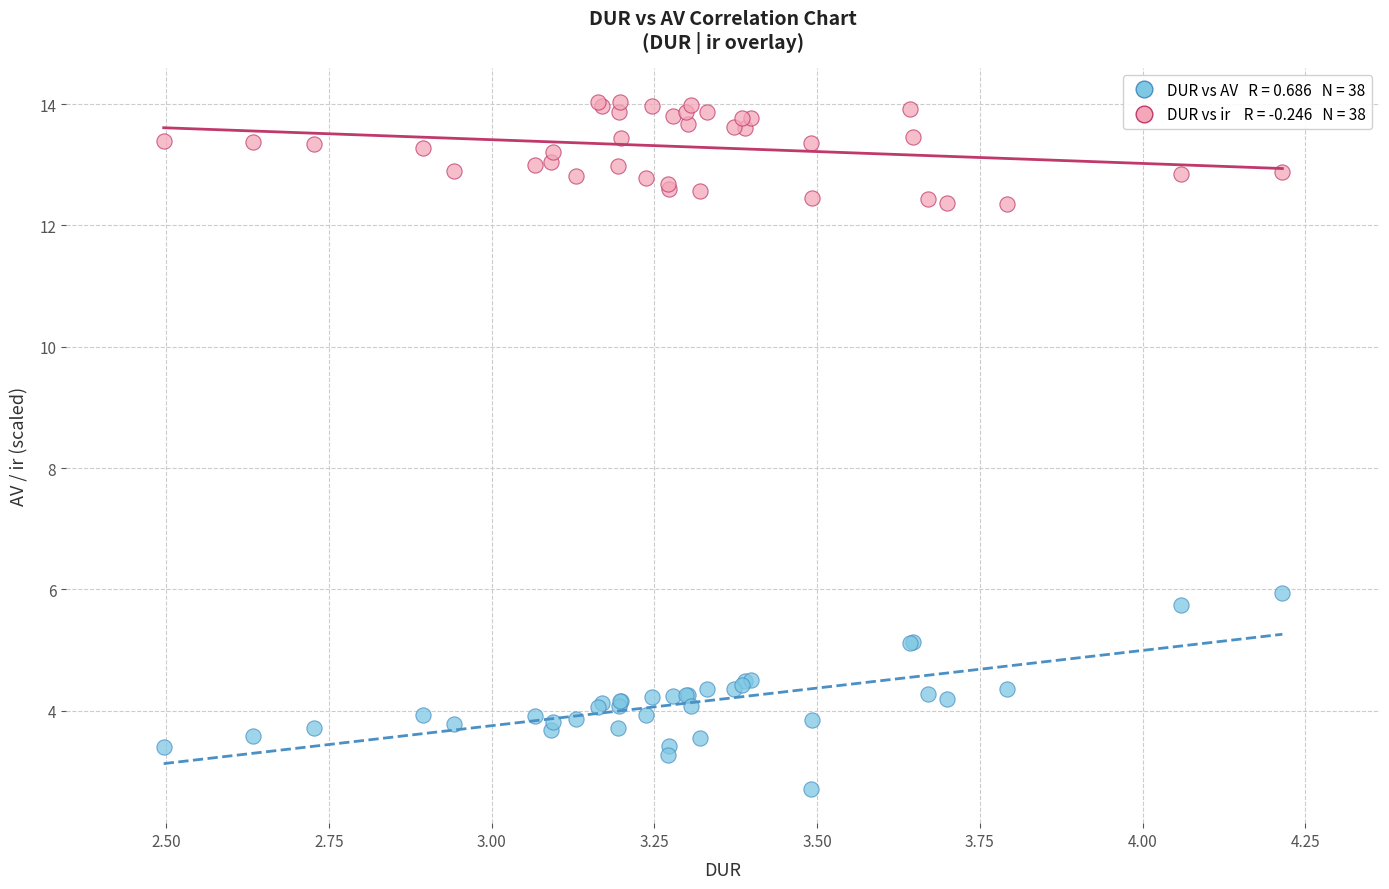

Across all series, what Y value is closest to 8?

5.9